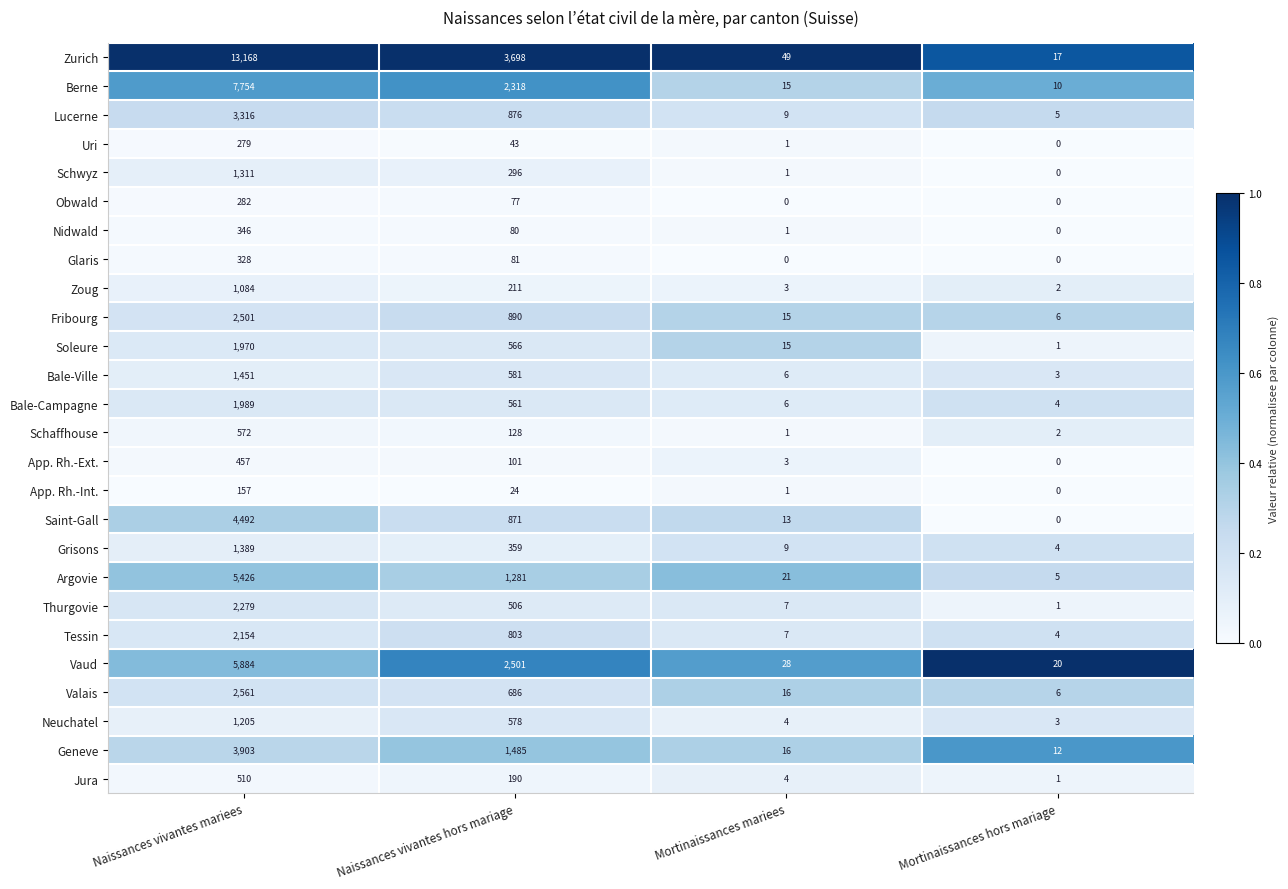

What is the spread (max minus min) of values at Naissances vivantes hors mariage?

3674